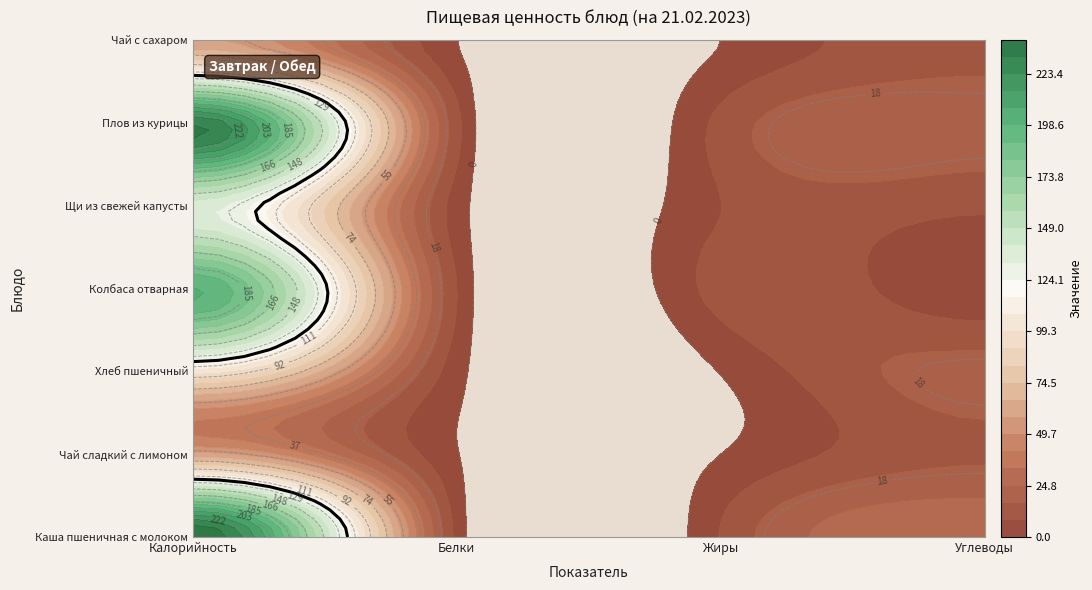

The value of Хлеб пшеничный at Калорийность is 46.5. True or false?

False